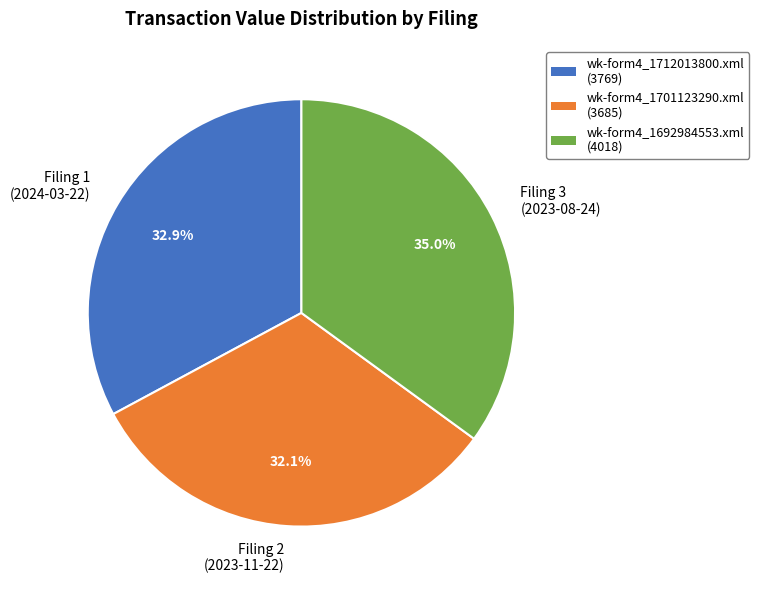

What portion of the pie excludes wk-form4_1701123290.xml?

67.9%